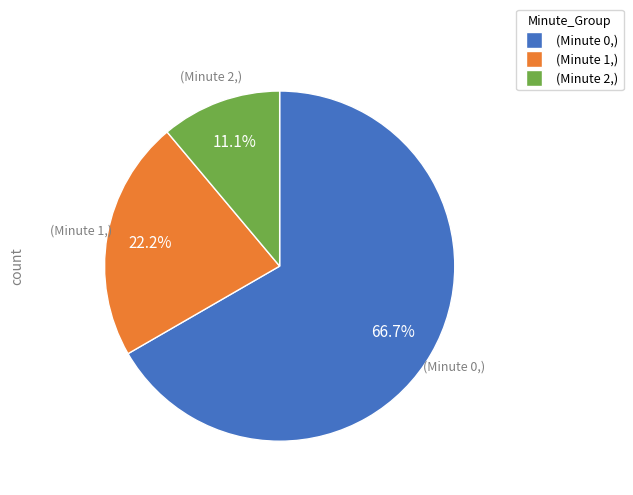

How many slices are in this pie chart?

3